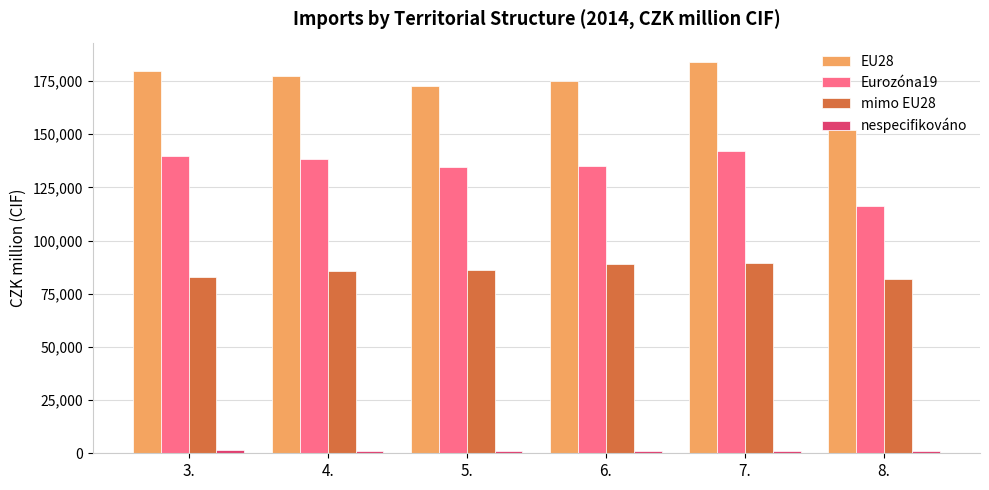

What is the maximum value shown in the chart?

183843